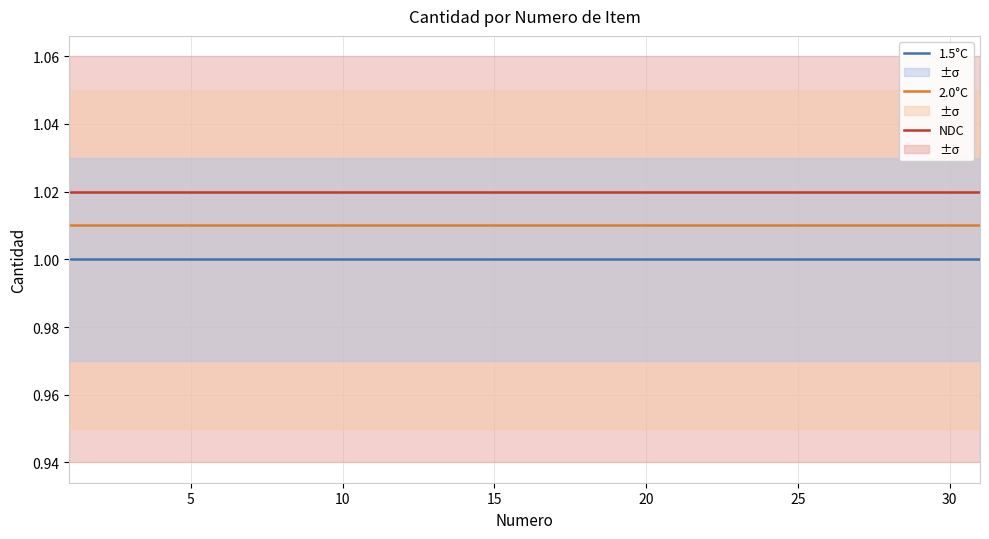

Which series has the largest total across all categories?

NDC